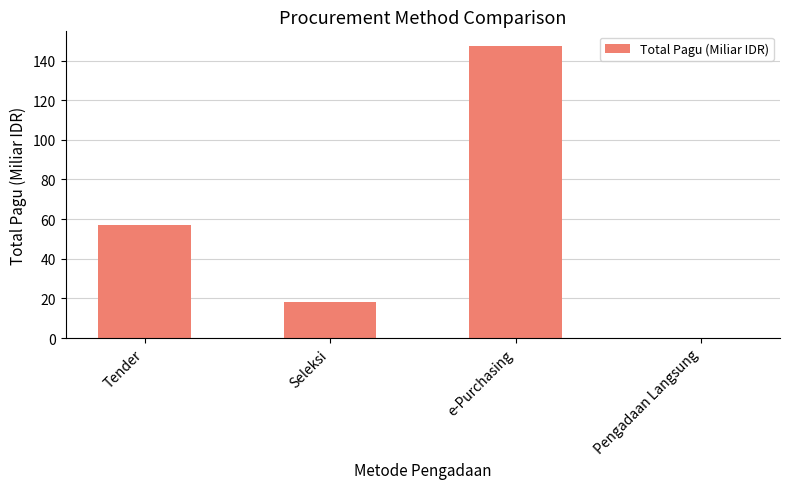

What is the approximate value at Seleksi?

18.4